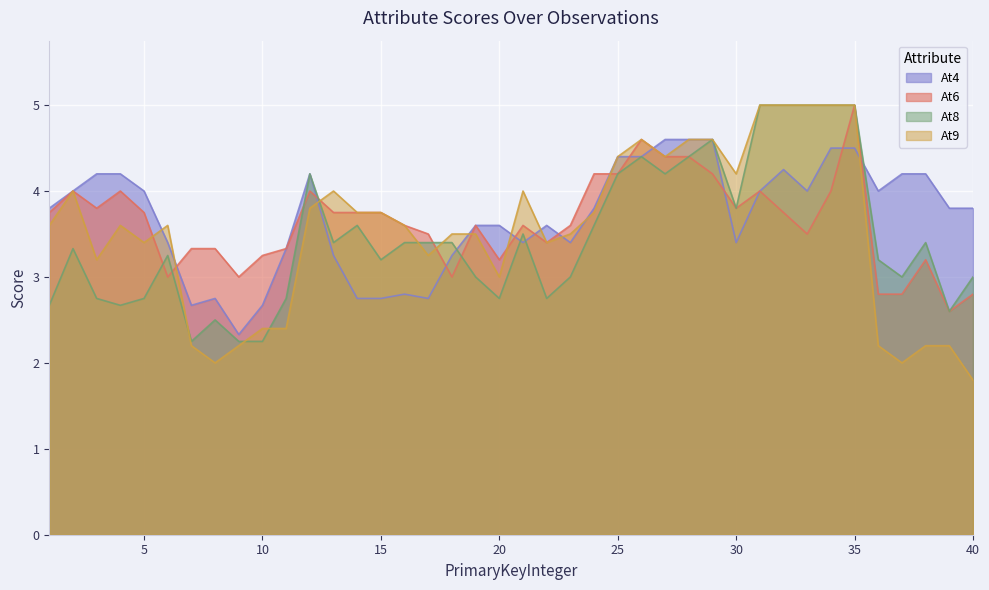

What is the minimum value for At8?

2.2